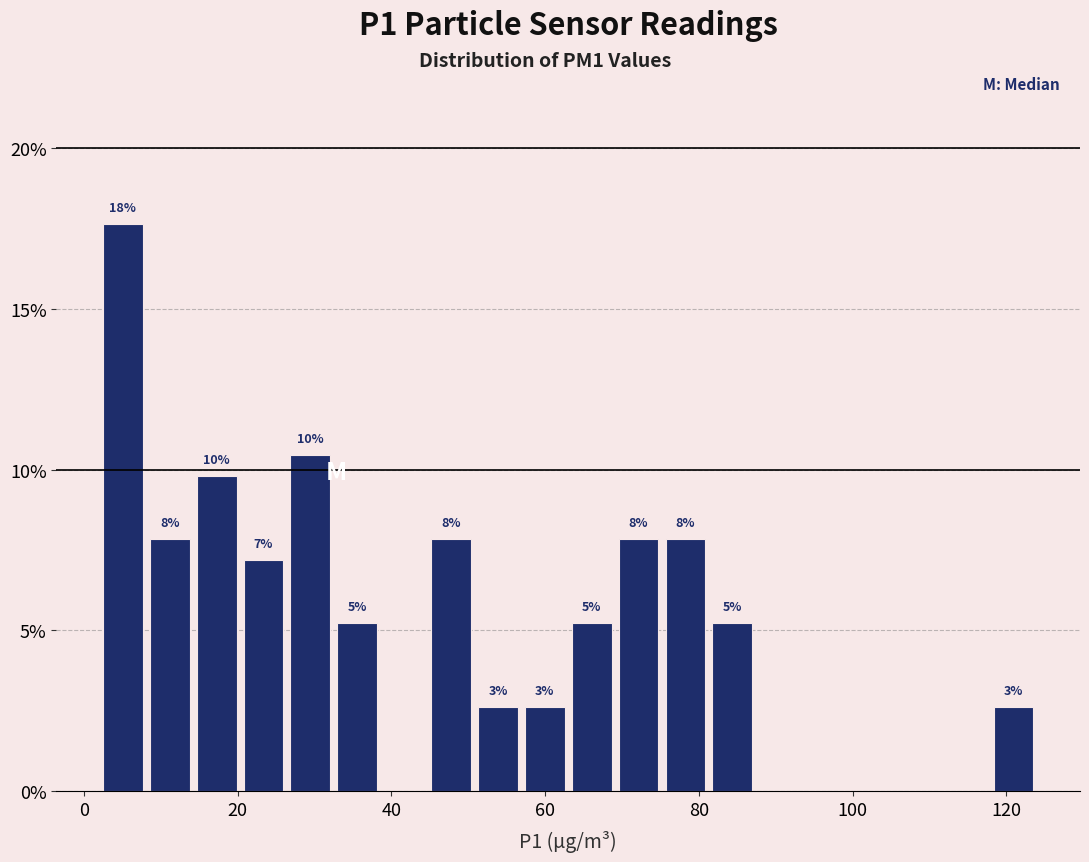

Around what value on the x-axis is the tallest bar? Give the approximate position of its centre, as read against the axis.

6